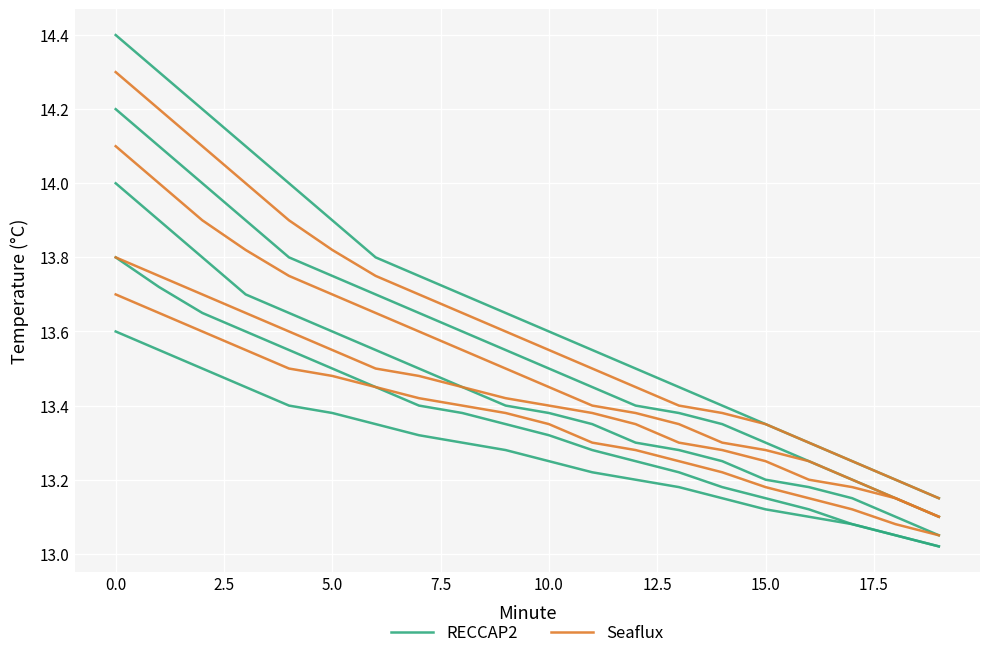

What is the average value of the RECCAP2 series?

13.3